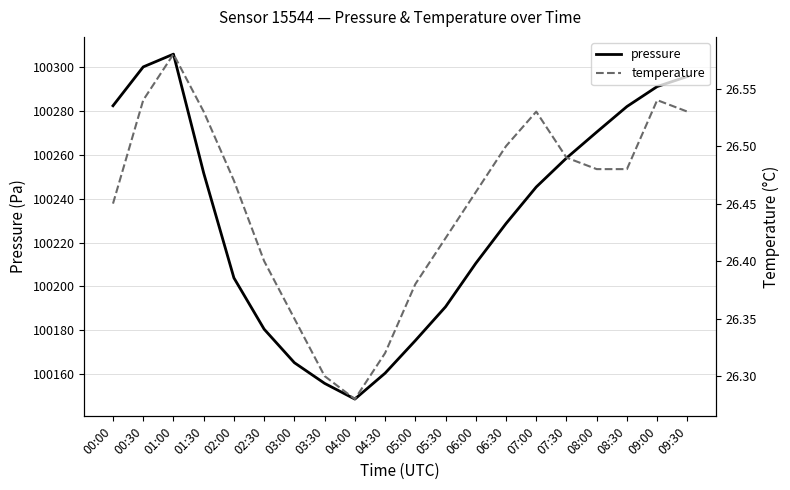

How many distinct data groups are displayed?

2